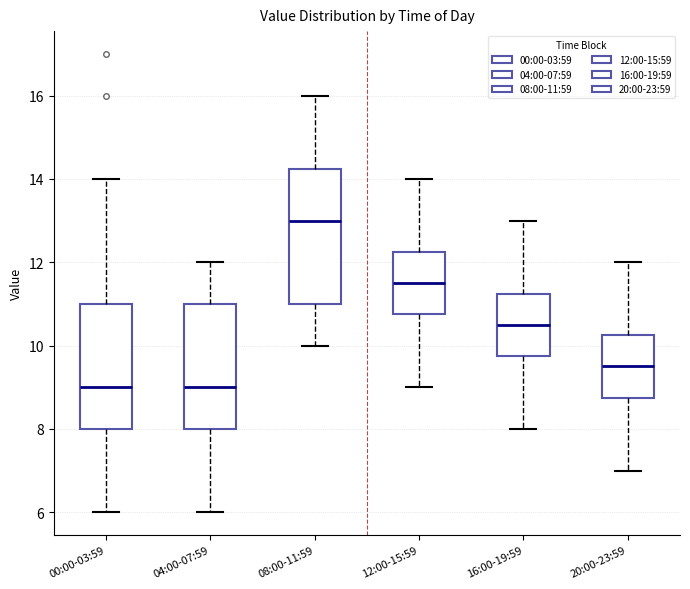

Reading left to right, read every box against the y-axis: the position of its median line, the range the box covers, and the ends of its whiskers. The values are not printed on the chart, so give them approximately, as read against the axis.

00:00-03:59: median 9.0, box 8.0 to 11.0, whiskers 6.0 to 14.0
04:00-07:59: median 9.0, box 8.0 to 11.0, whiskers 6.0 to 12.0
08:00-11:59: median 13.0, box 11.0 to 14.2, whiskers 10.0 to 16.0
12:00-15:59: median 11.6, box 10.8 to 12.2, whiskers 9.0 to 14.0
16:00-19:59: median 10.6, box 9.8 to 11.2, whiskers 8.0 to 13.0
20:00-23:59: median 9.6, box 8.8 to 10.2, whiskers 7.0 to 12.0